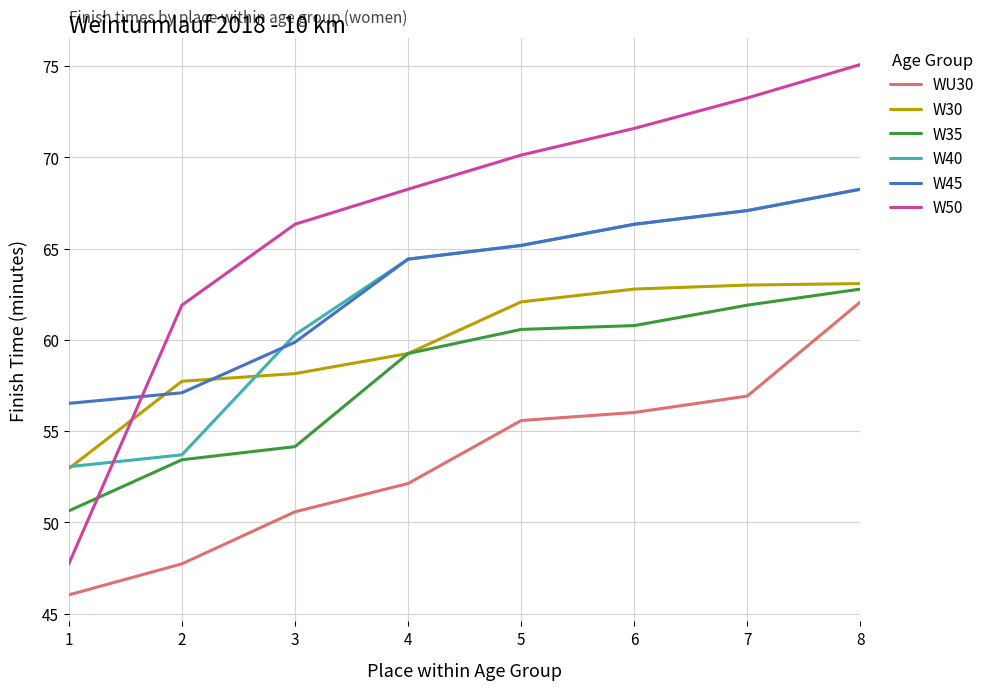

What is the maximum value shown in the chart?

75.1